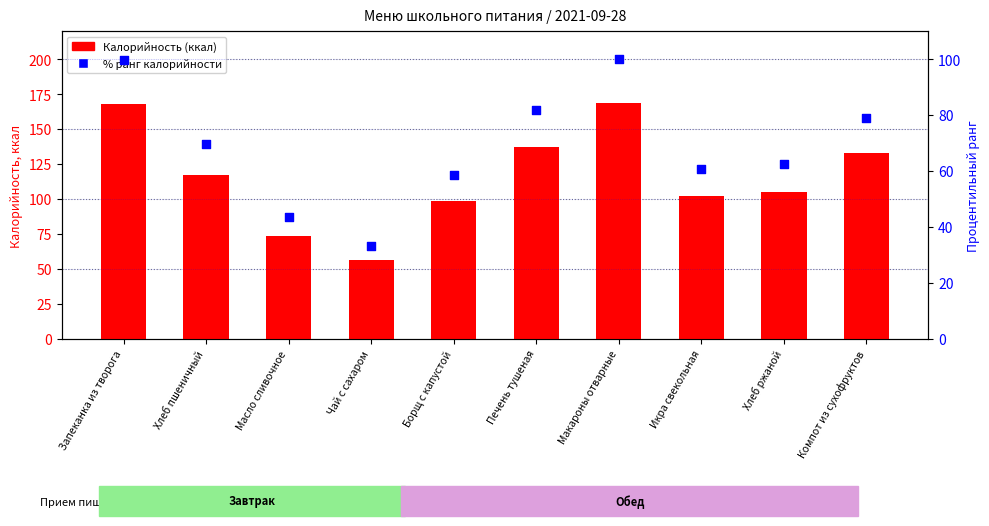

At which category is the sum across all series the highest?

Макароны отварные